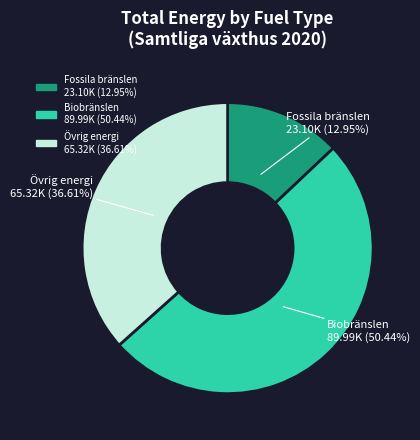

Does any single category account for the majority?

Yes